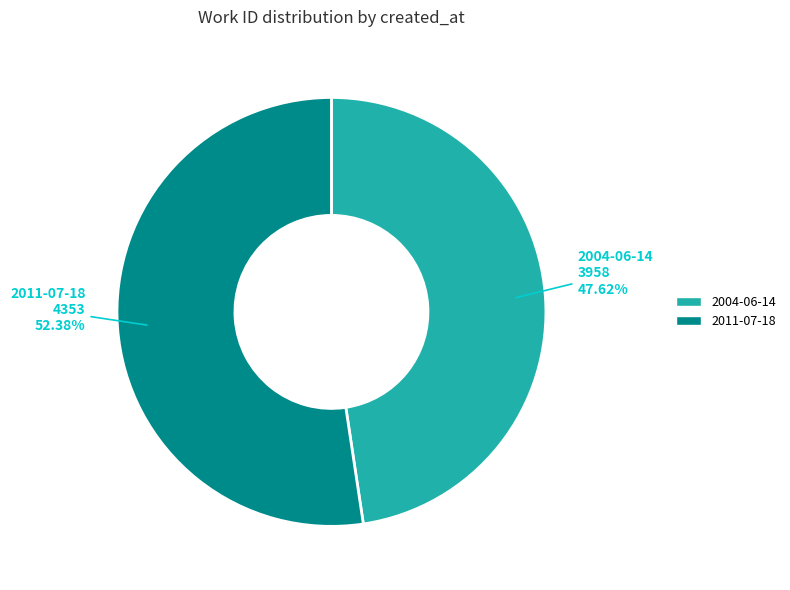

What is the total percentage of 2011-07-18 and 2004-06-14?

100.0%